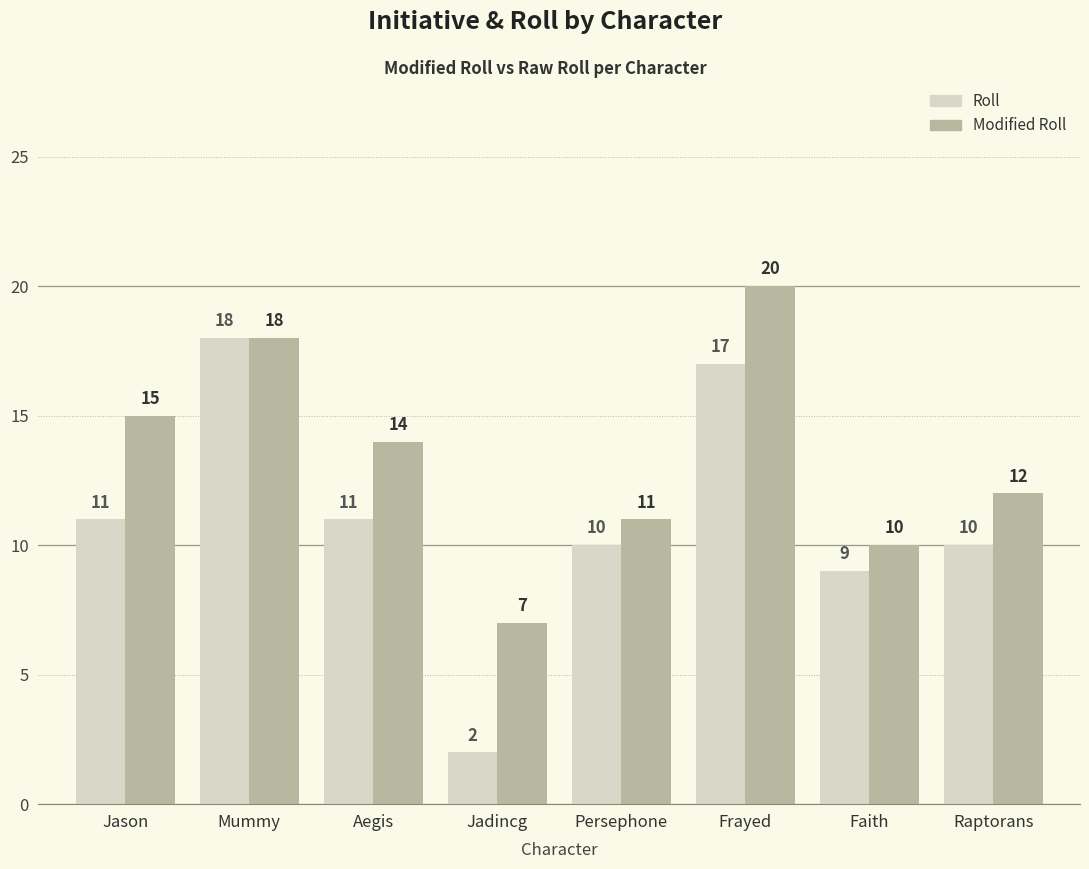

The value of Modified Roll at Faith is 10. True or false?

True